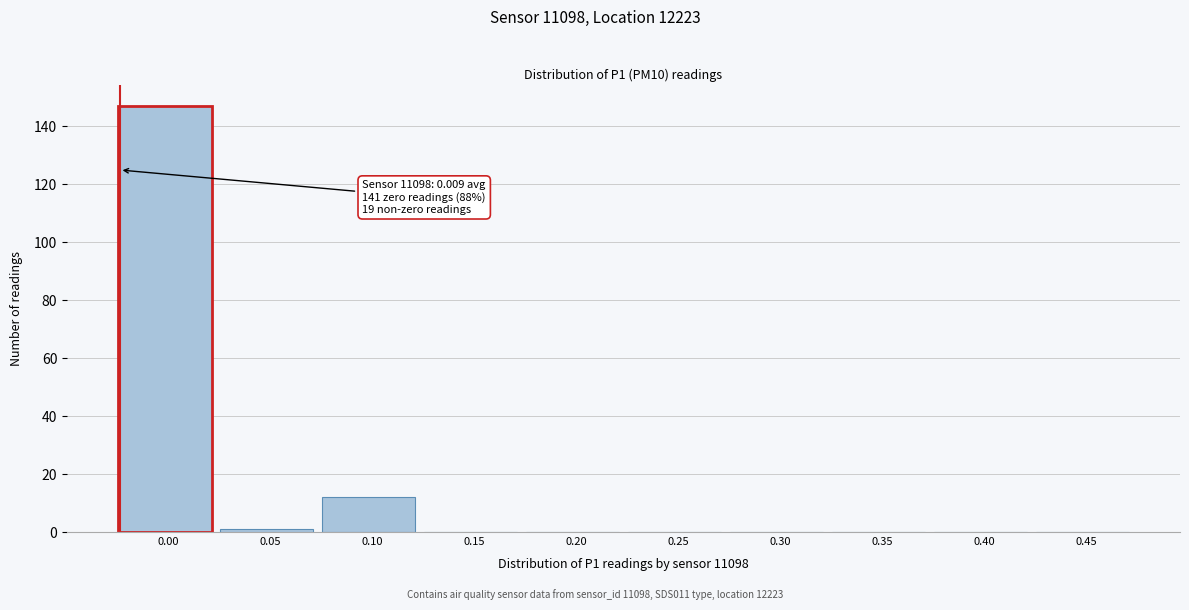

Reading right to left, what are all the values shown in this chart?

0.45=0	0.40=0	0.35=0	0.30=0	0.25=0	0.20=0	0.15=0	0.10=12	0.05=1	0.00=147